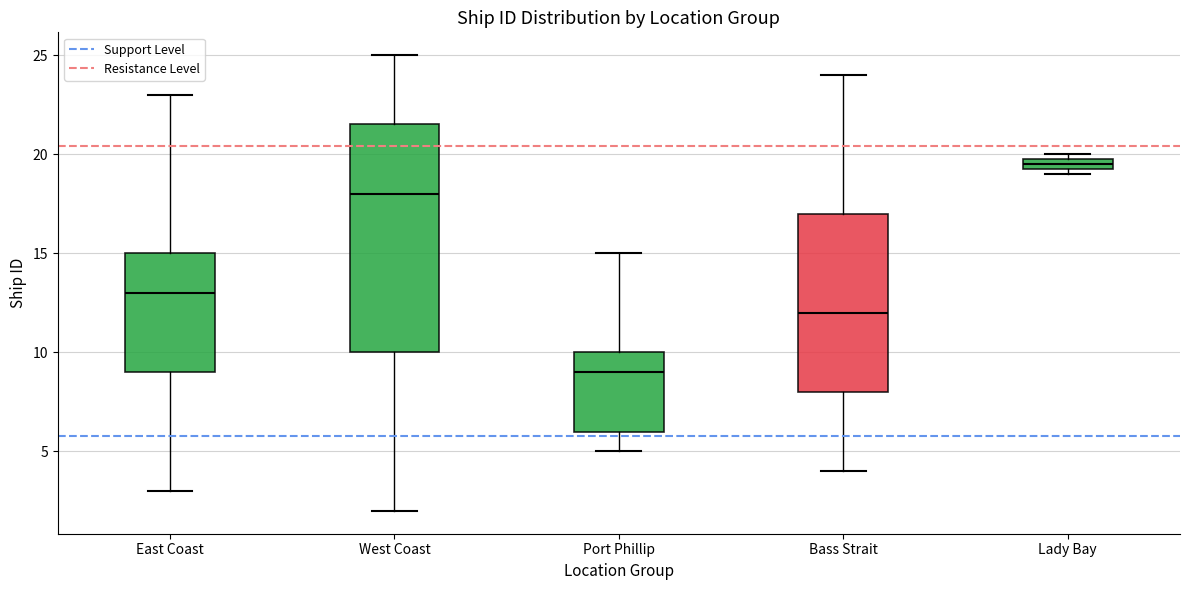

Which box's median line is the lowest?

Port Phillip